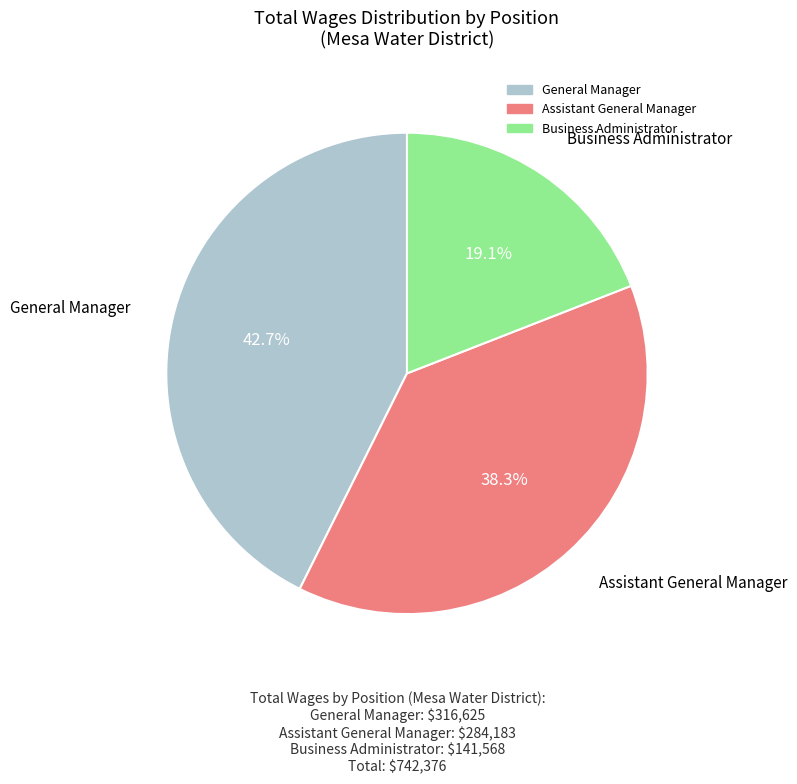

To the nearest percent, what is the average slice percentage?

33%